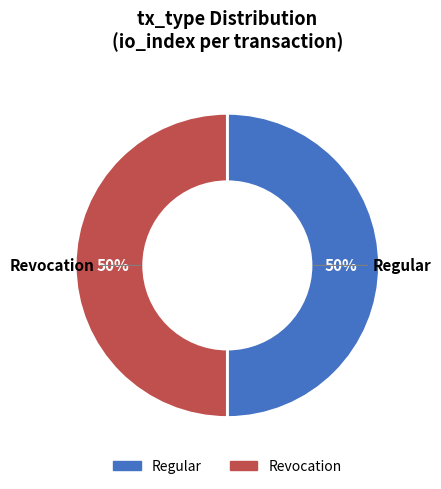

To the nearest percent, what percentage of the pie is Regular?

50%